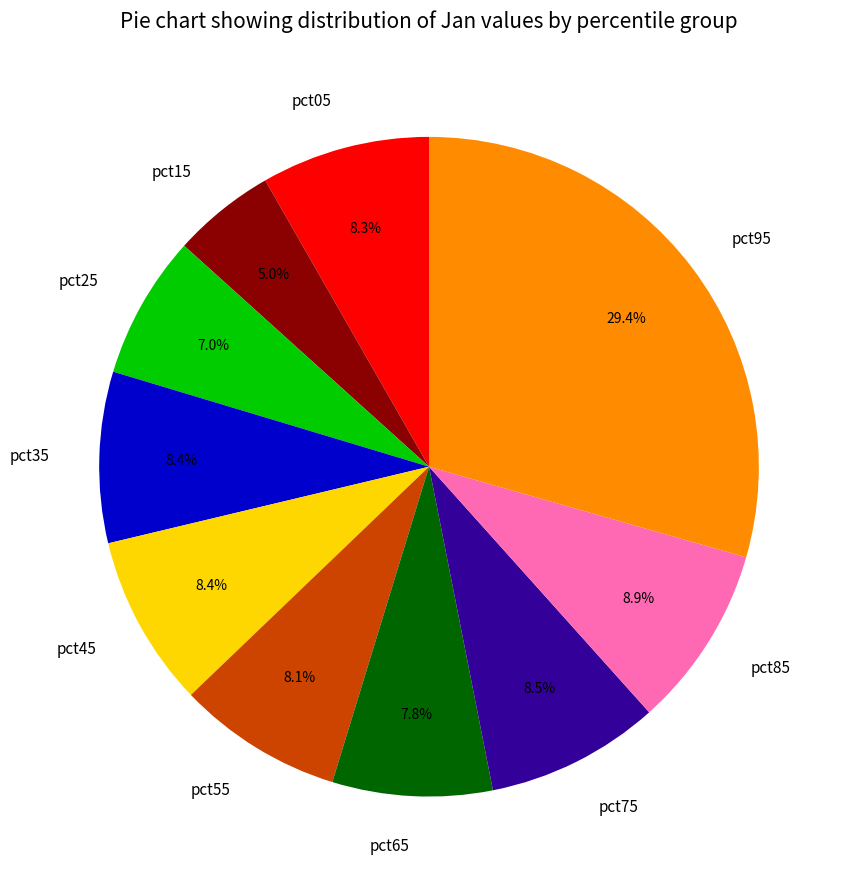

What is the largest slice in the pie chart?

pct95